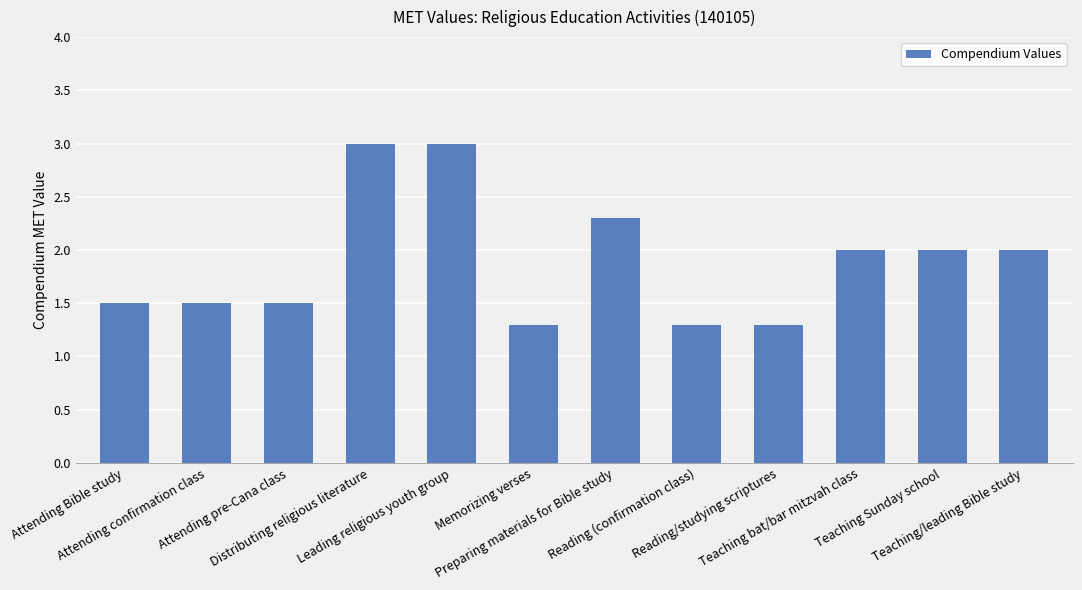

Reading right to left, what are all the values shown in this chart?

Teaching/leading Bible study=2.0	Teaching Sunday school=2.0	Teaching bat/bar mitzvah class=2.0	Reading/studying scriptures=1.3	Reading (confirmation class)=1.3	Preparing materials for Bible study=2.3	Memorizing verses=1.3	Leading religious youth group=3.0	Distributing religious literature=3.0	Attending pre-Cana class=1.5	Attending confirmation class=1.5	Attending Bible study=1.5